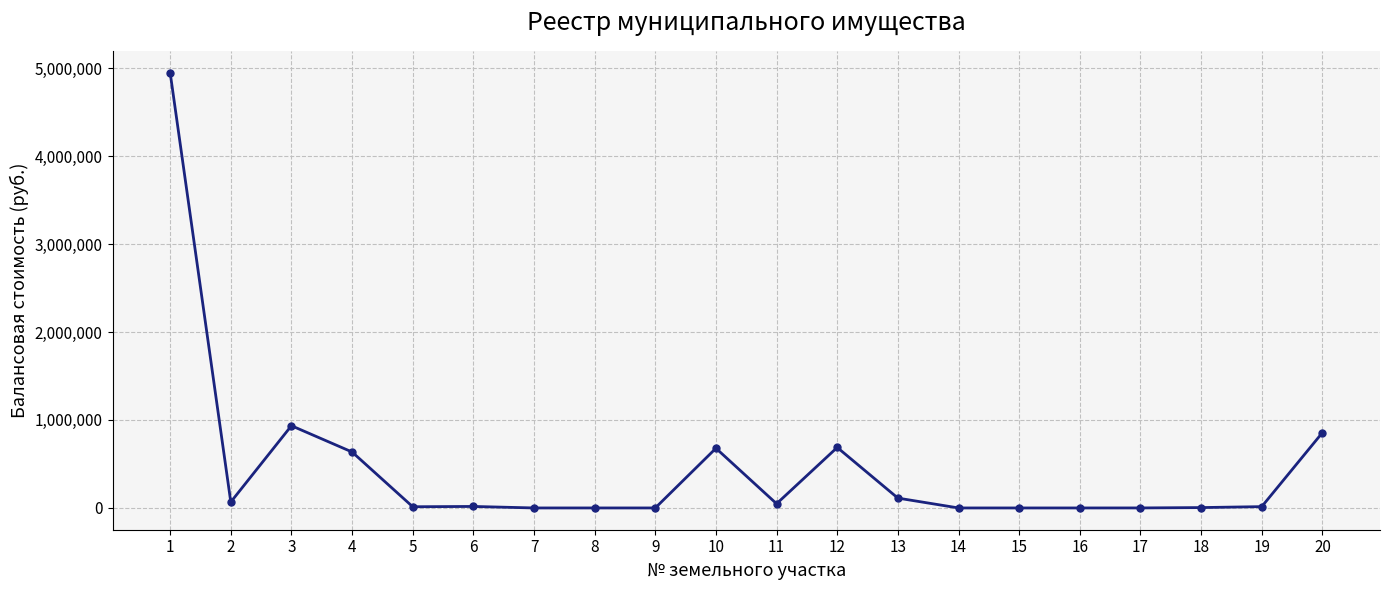

What is the difference between the values at 19 and 11?

32956.2